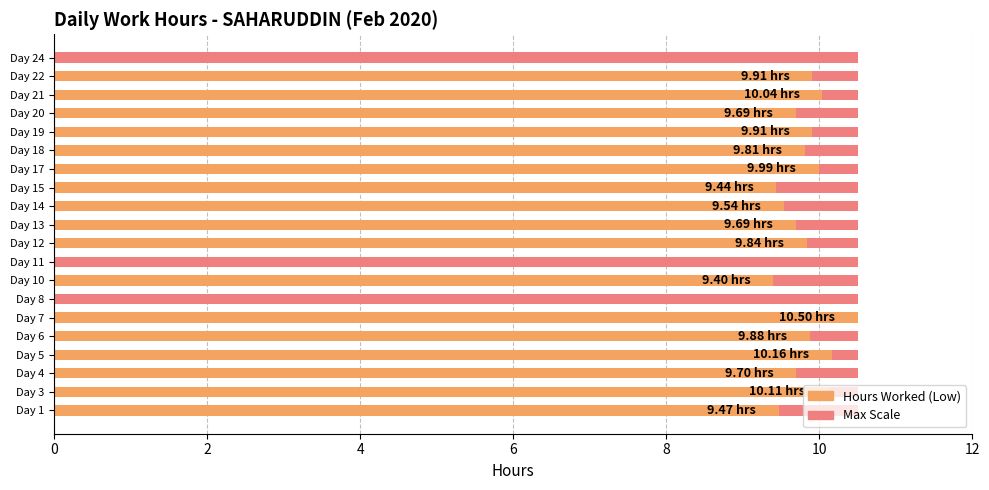

What is the difference between the second highest and minimum values in the Low (hours worked) series?

10.2